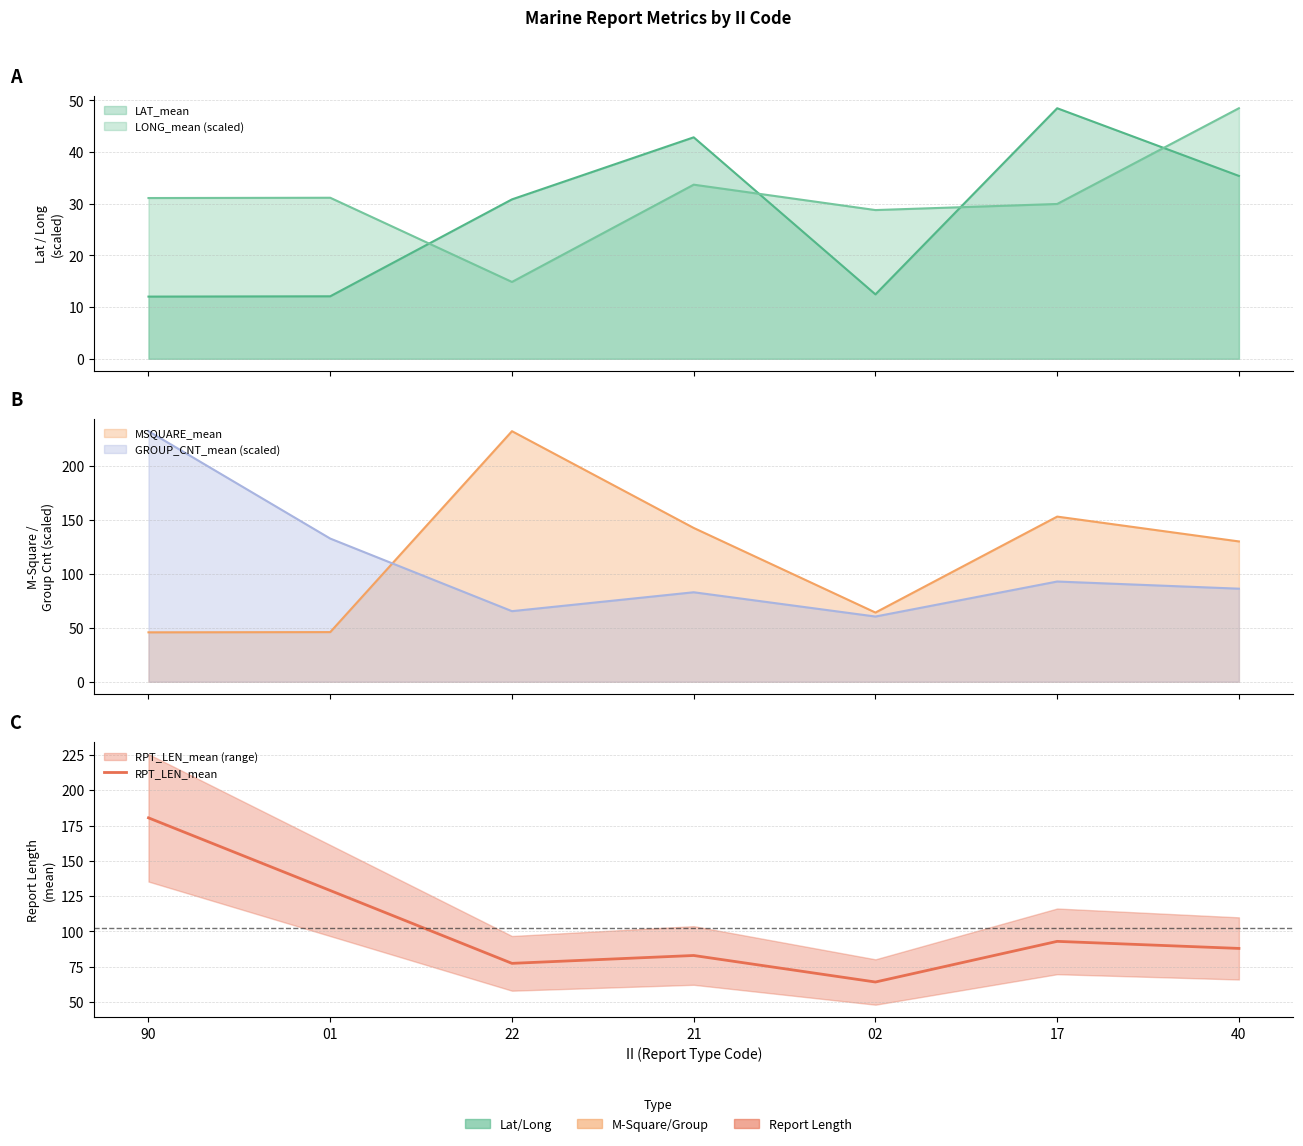

Does the chart display data point markers on the line(s)?

No